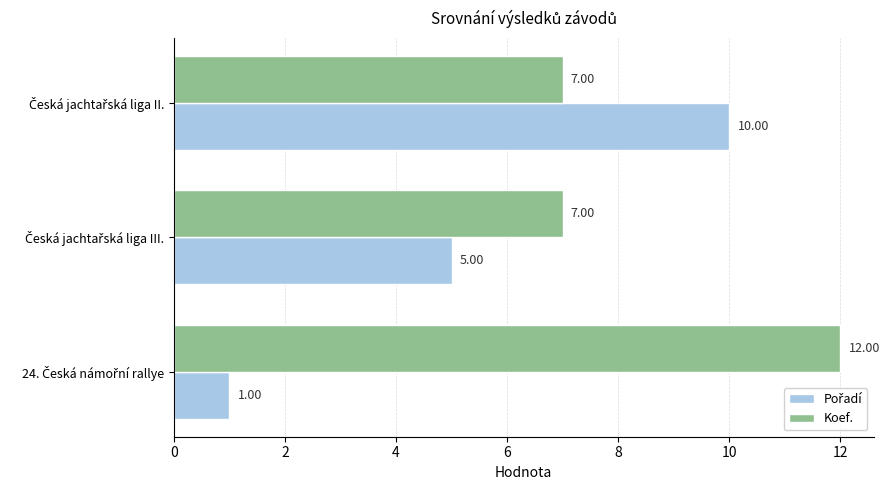

At how many categories does at least one series exceed 2?

3